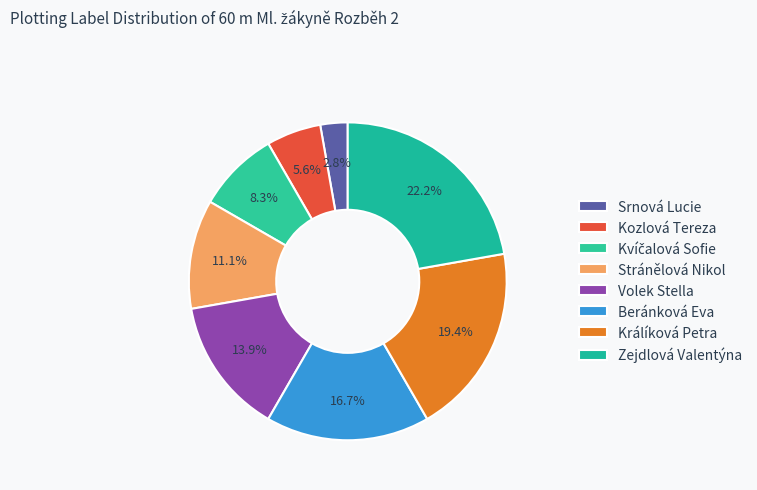

Is it true that Stránělová Nikol is 11% of the pie?

True